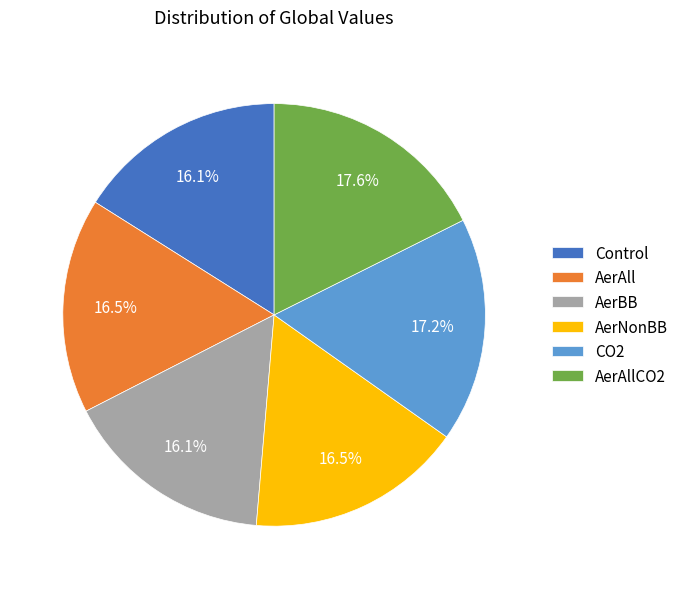

The Control slice represents 16% of the pie. True or false?

True